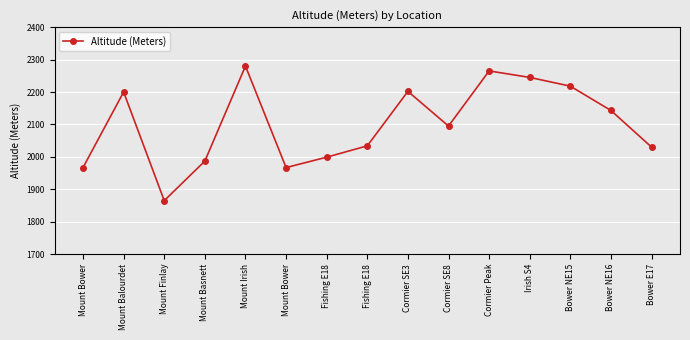

Is this an area chart (filled region under the line)?

No